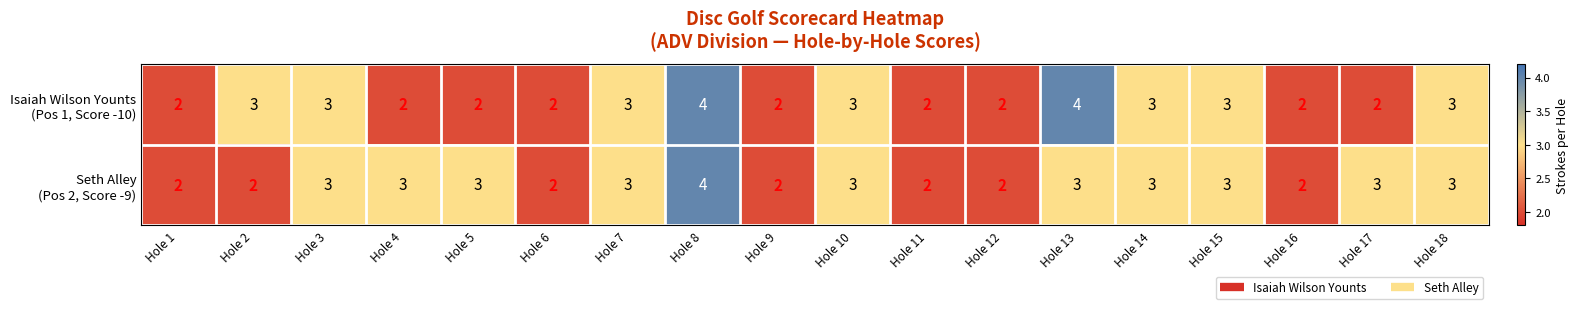

At which category is the sum across all series the highest?

Hole 8